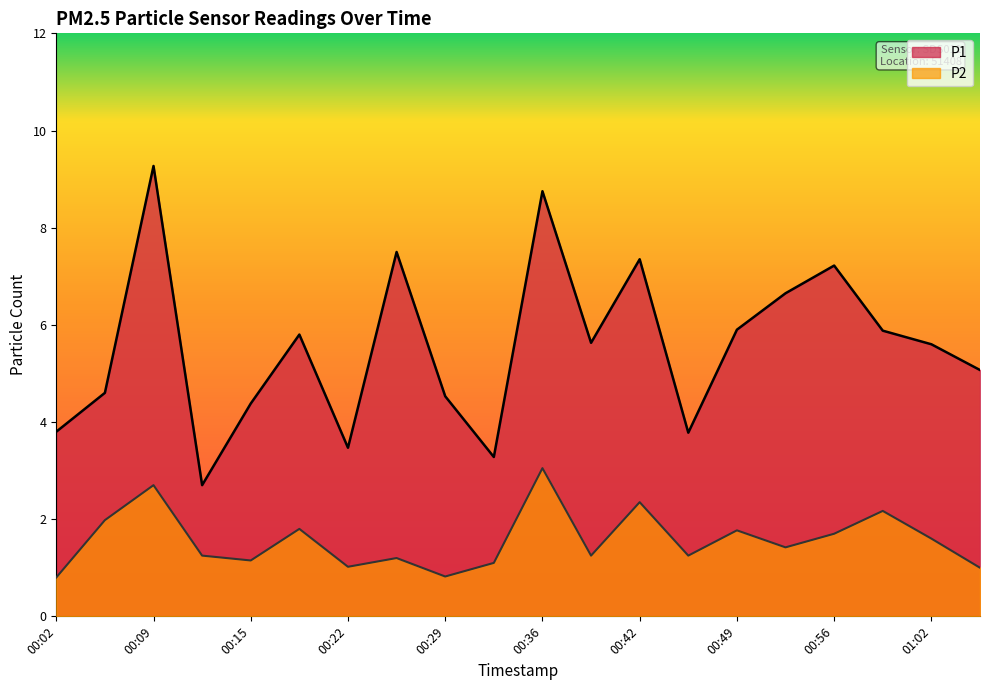

What are all the series names shown in the legend?

P1, P2